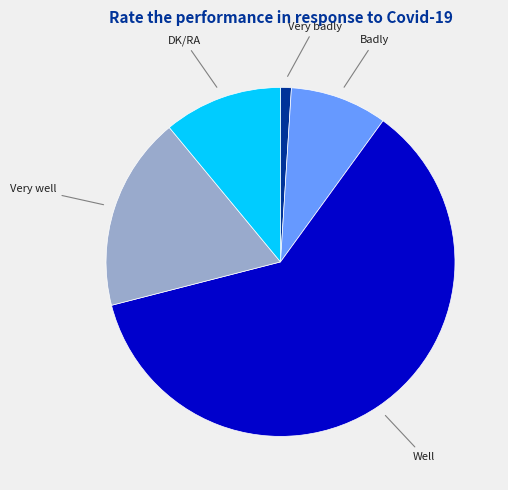

Rank the categories by value from lowest to highest.

Very badly, Badly, DK/RA, Very well, Well